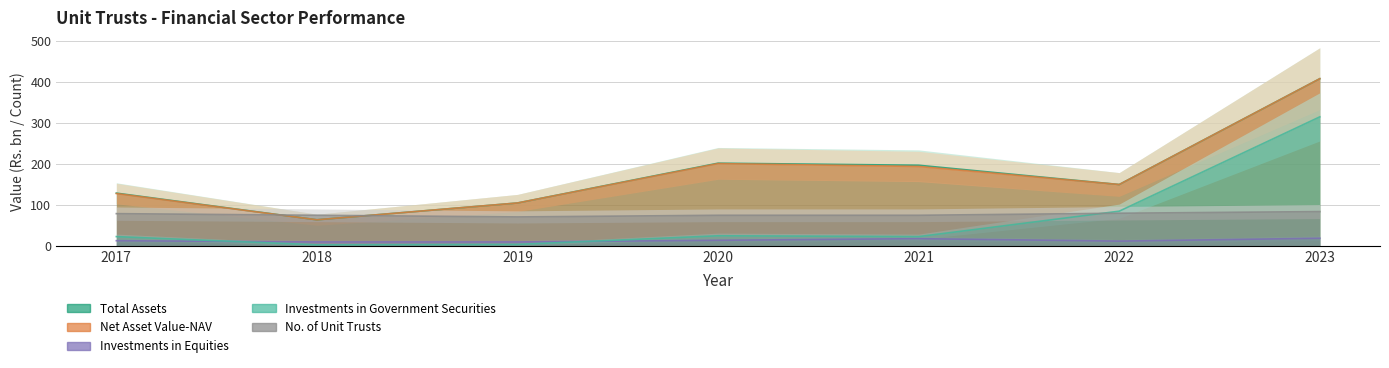

List the series in order of their peak value, lowest first.

Investments in Equities, No. of Unit Trusts, Investments in Government Securities, Total Assets, Net Asset Value-NAV